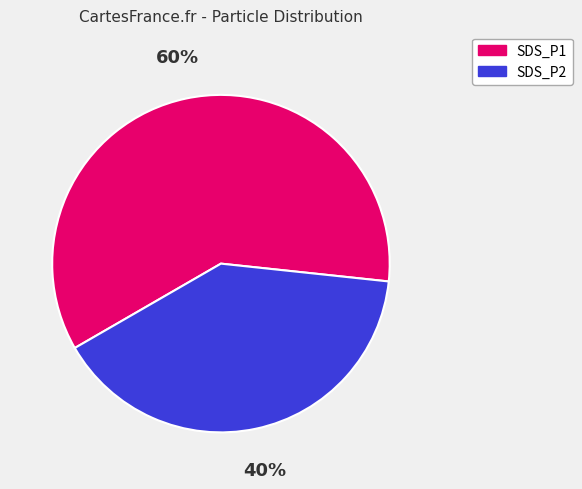

Between SDS_P2 and SDS_P1, which is larger?

SDS_P1